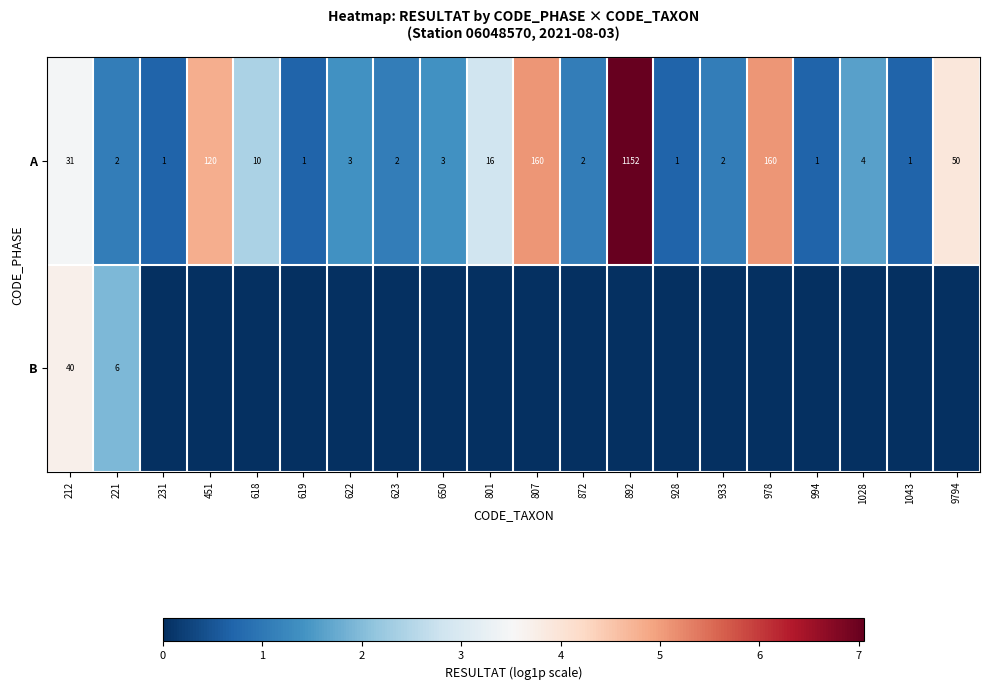

What is the sum of the A values at 892 and 231?

1153